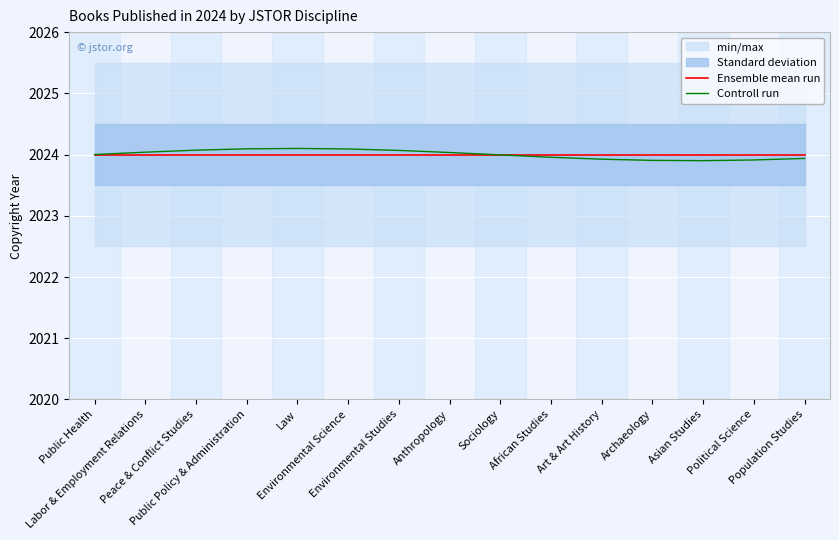

In Controll run, how many points are lower than both neighbors (excluding endpoints)?

1